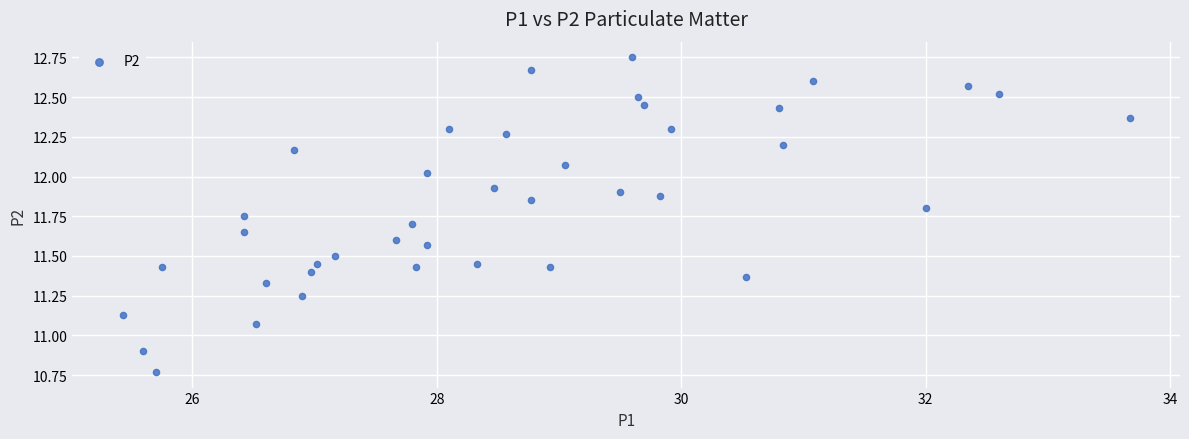

What is the range of Y values (max minus min)?

2.0